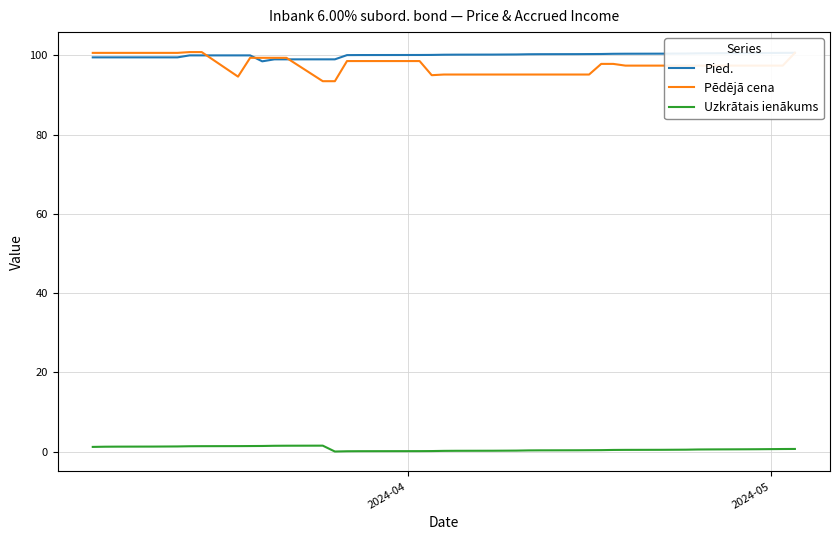

How many positive values does the Uzkrātais ienākums series have?

39